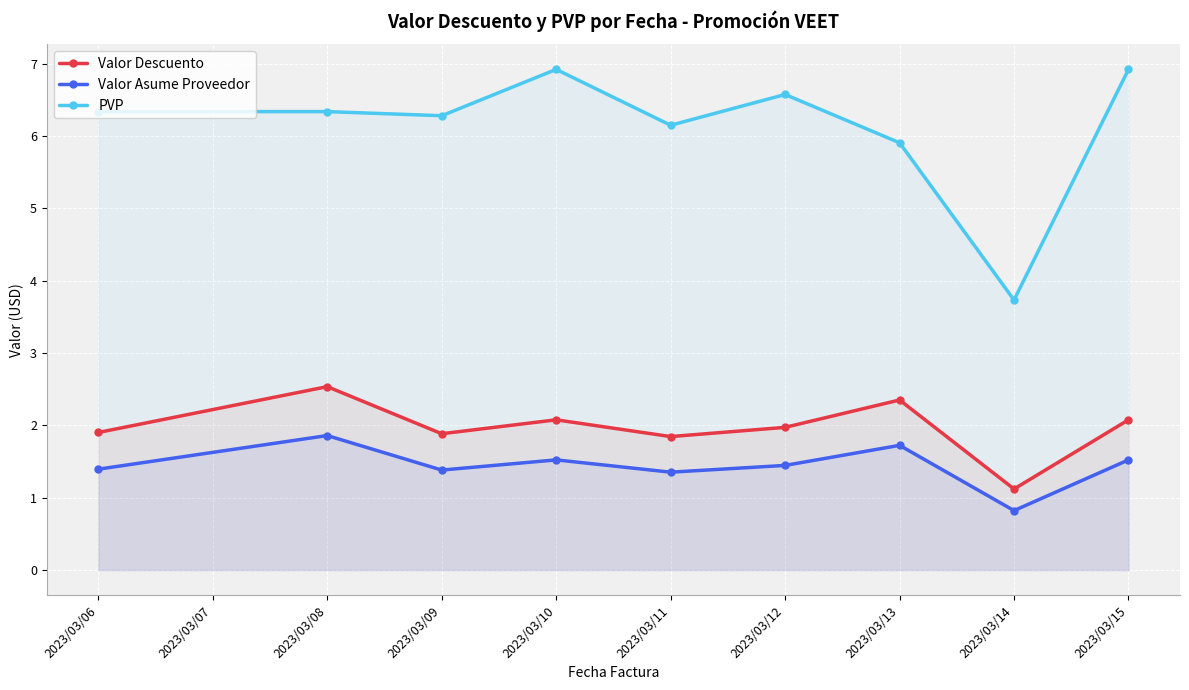

At how many categories does at least one series exceed 5?

8